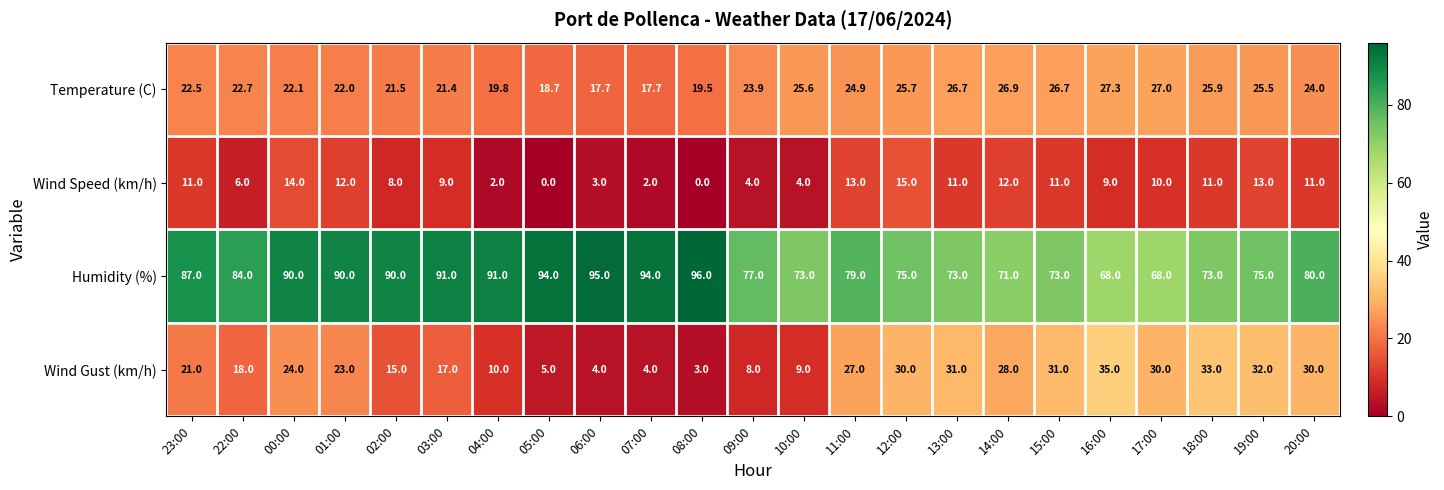

The value of Temperature (C) at 06:00 is 17.7. True or false?

True